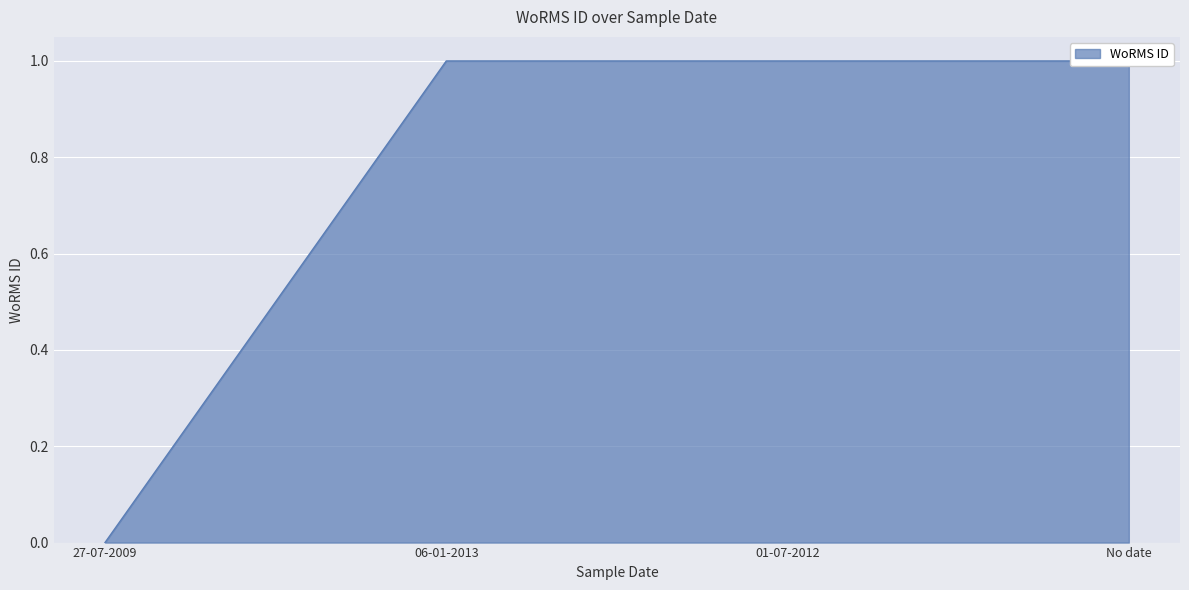

What is the value of the 2nd point from the left?

1